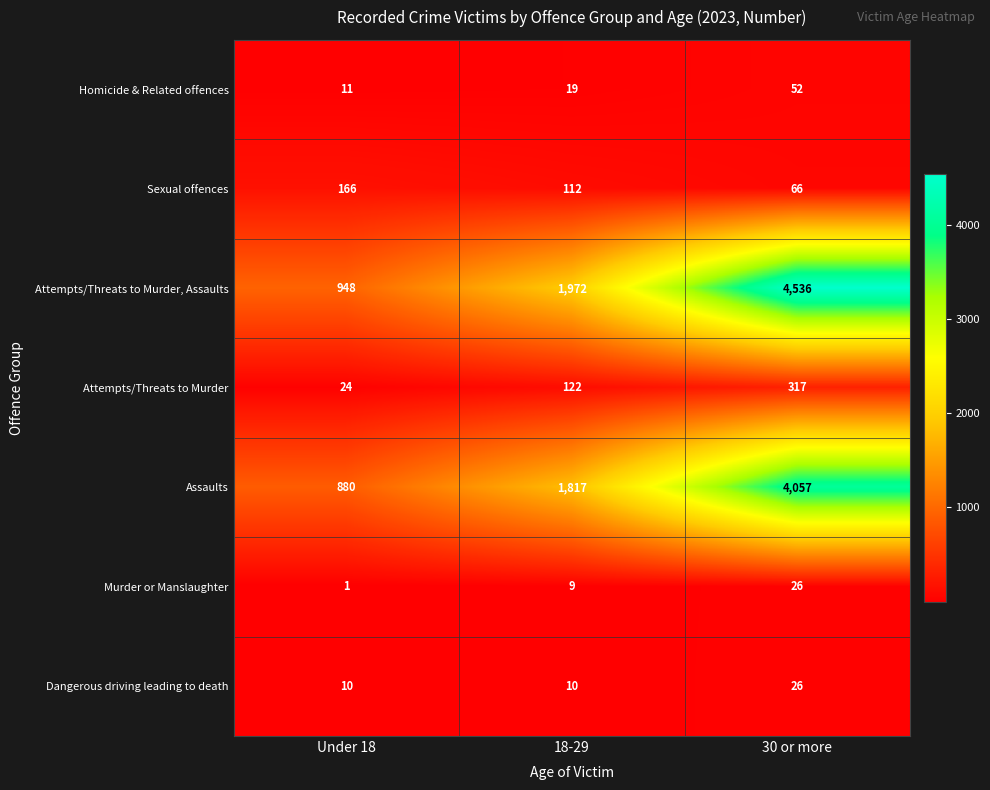

Rank the series at 18-29 from highest to lowest value.

Attempts/Threats to Murder, Assaults, Assaults, Attempts/Threats to Murder, Sexual offences, Homicide & Related offences, Dangerous driving leading to death, Murder or Manslaughter